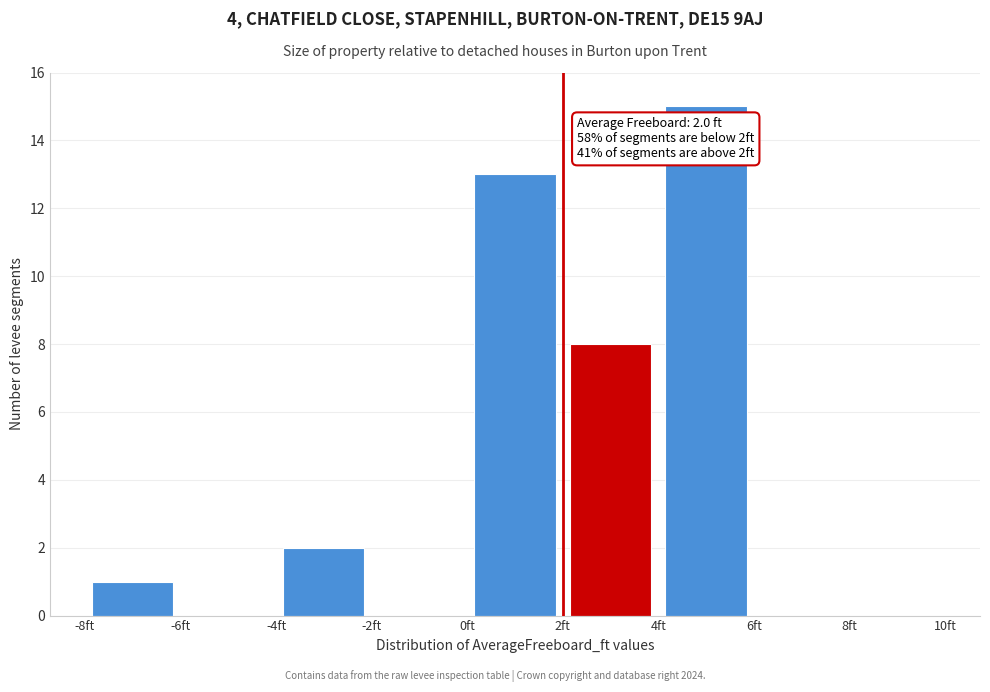

Over which range of the x-axis is the bar tallest?

4 to 6